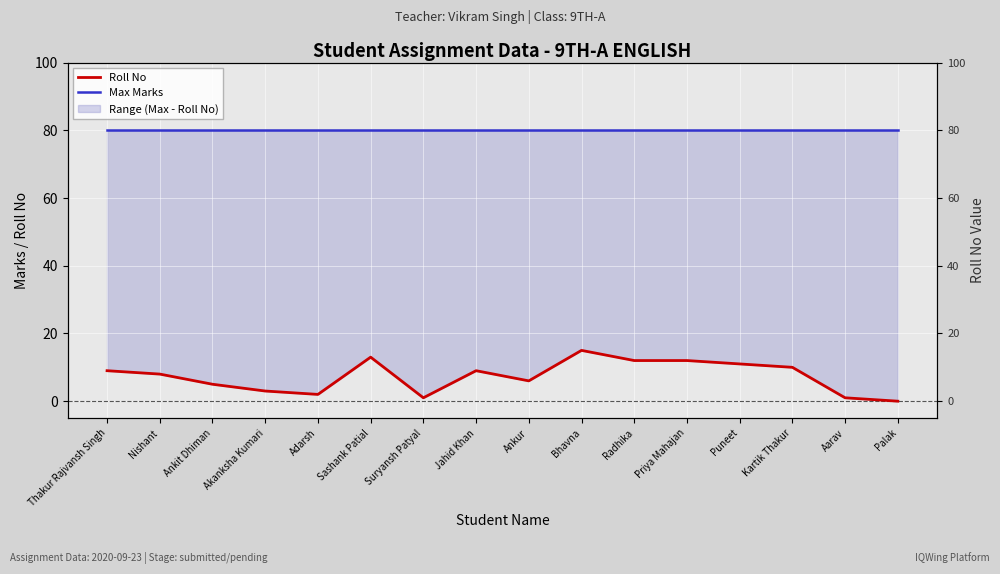

What position from the right is Thakur Rajvansh Singh?

16